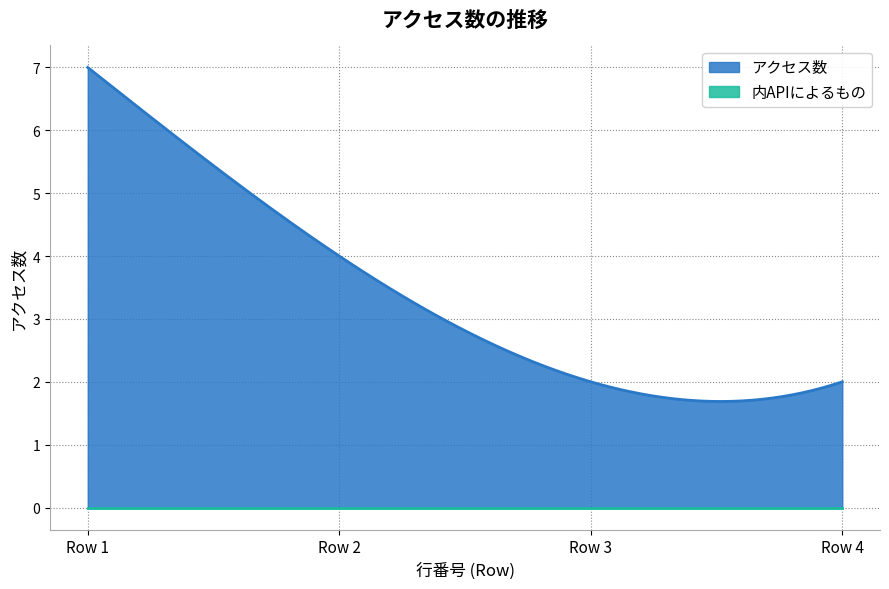

Which series has the largest total across all categories?

アクセス数